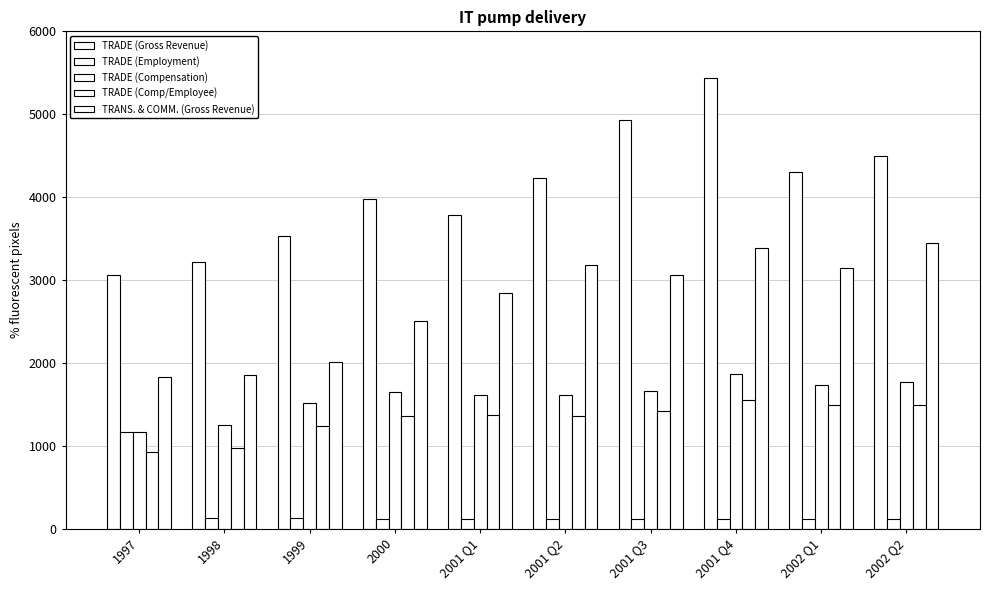

What is the total value across all series at 2001 Q4?

12349.6